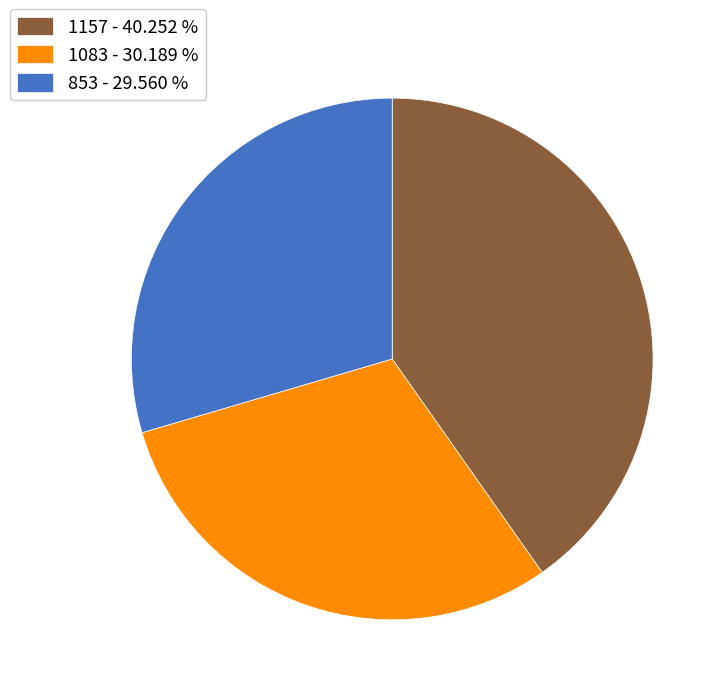

Does 1083 represent more than half of the total?

No